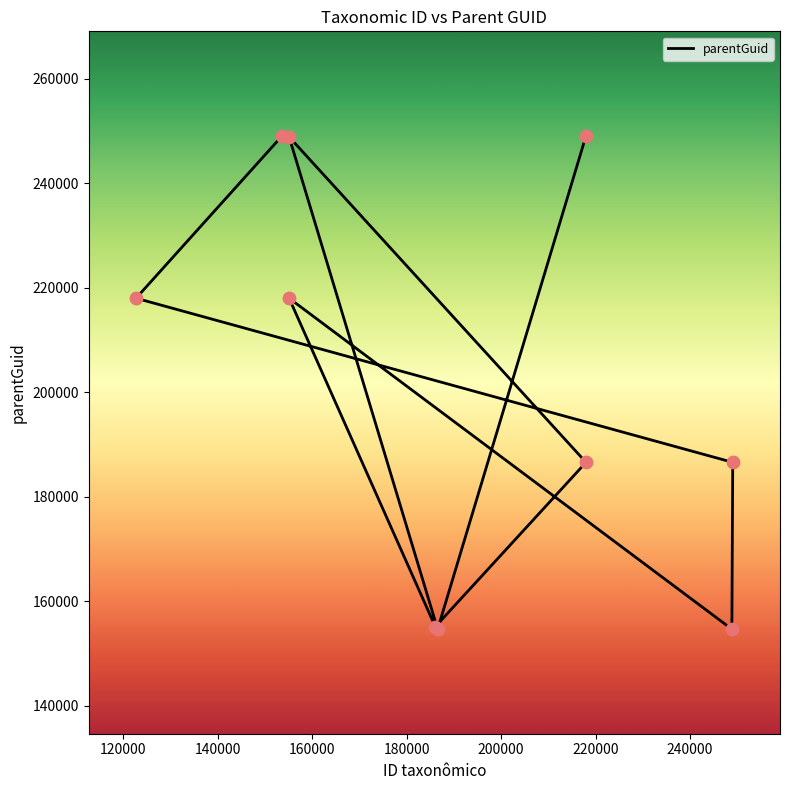

What is the ratio of the value at 240000 to the value at 220000?

1.3